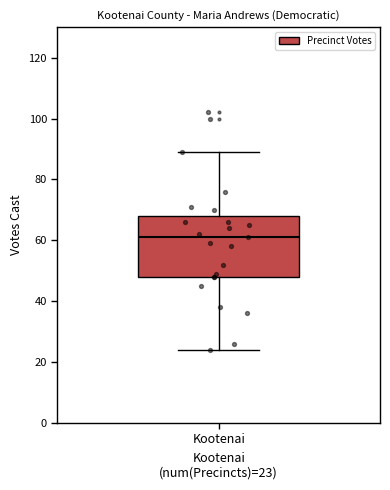

Transcribe this box plot: give where the median line is, the range the box spans, and where the two whiskers end, as read against the y-axis. The values are not printed on the chart, so give them approximately, as read against the axis.

median 62, box 48 to 68, whiskers 24 to 90